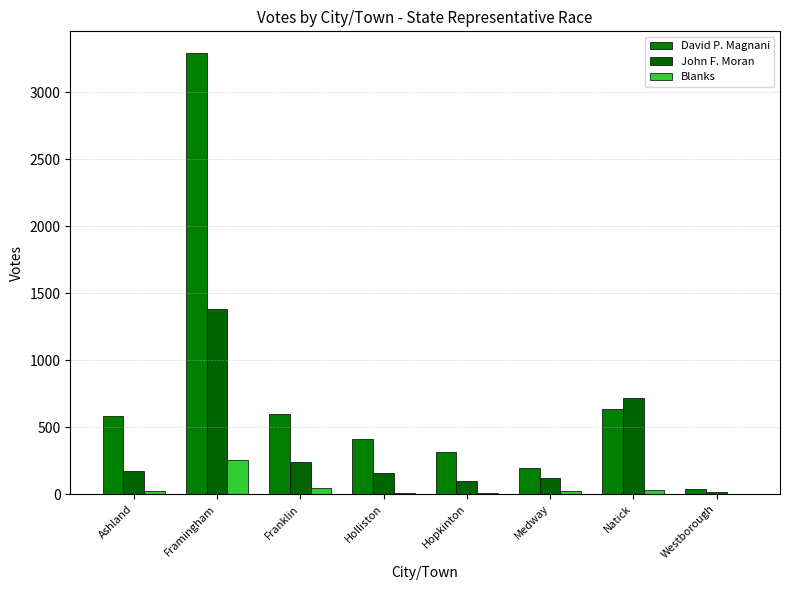

Which has a higher value, Holliston or Framingham?

Framingham